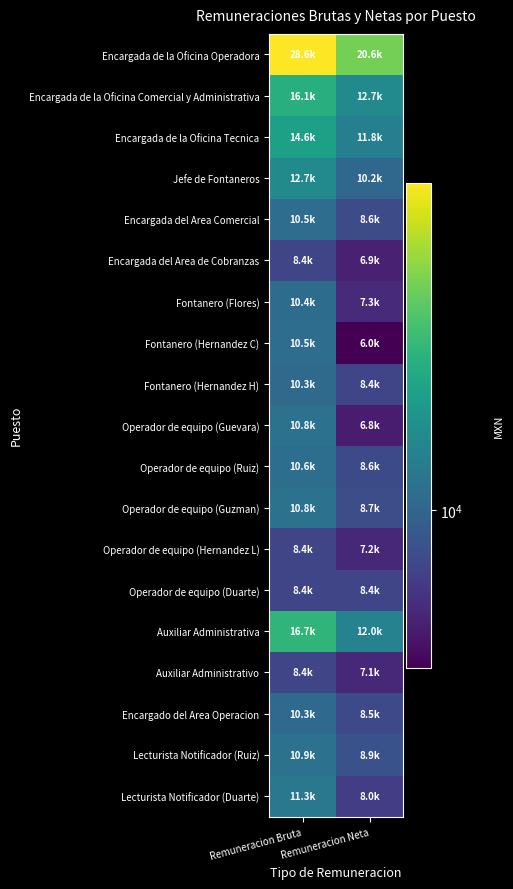

Count the number of data series in this chart.

19